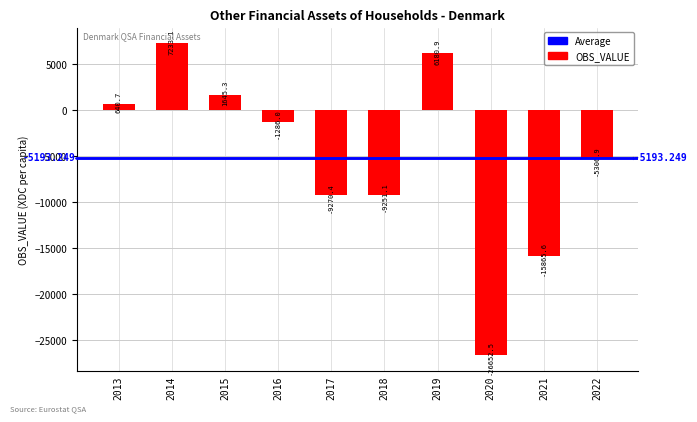

How many data points does each series have?

10